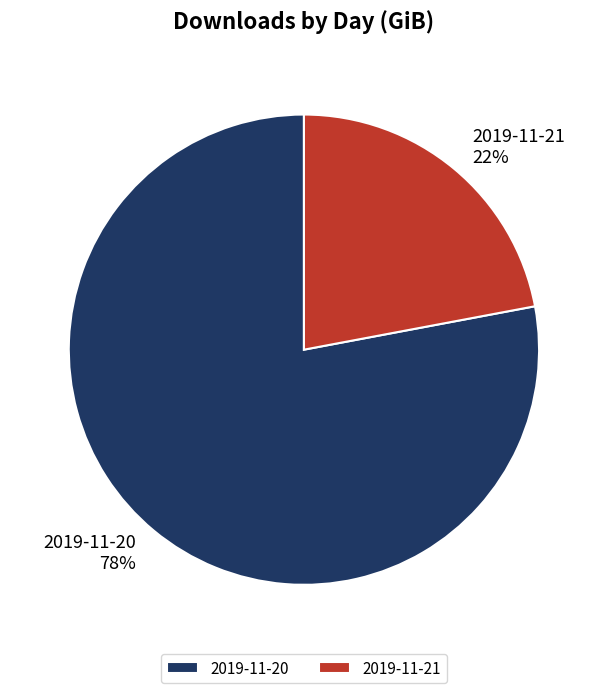

How many segments does this pie chart have?

2